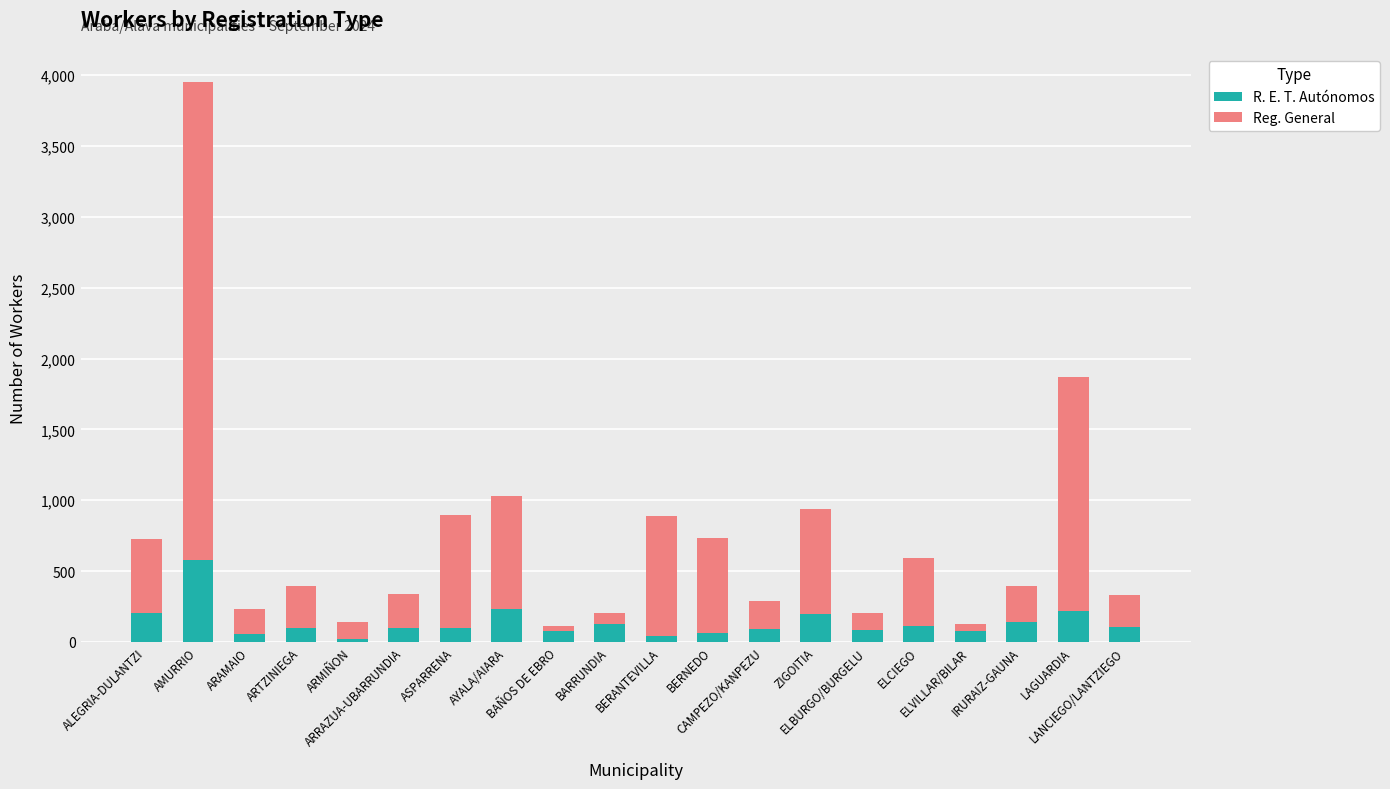

What is the highest value of the R. E. T. Autónomos series?

581